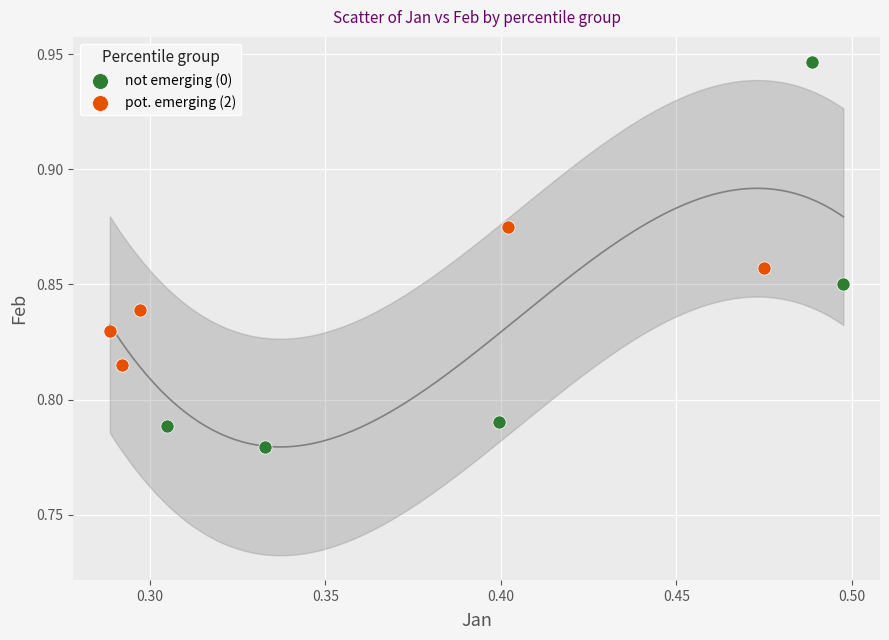

Which series contains the lowest Y value?

not emerging (0)